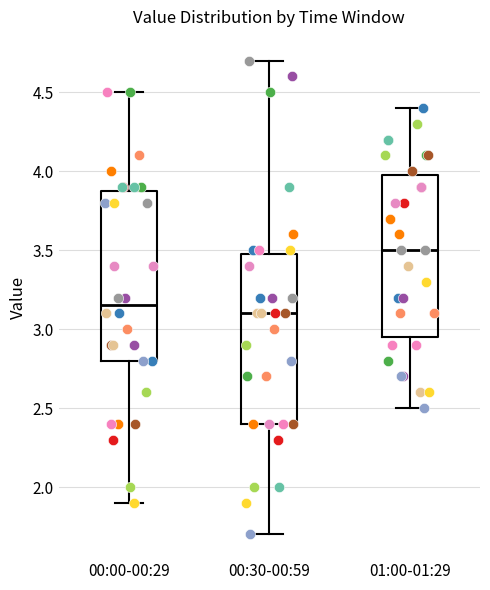

Reading left to right, transcribe this box plot: for each box, give where its median line is, the range the box spans, and where its two whiskers end, as read against the y-axis. The values are not printed on the chart, so give them approximately, as read against the axis.

00:00-00:29: median 3.15, box 2.80 to 3.90, whiskers 1.90 to 4.50
00:30-00:59: median 3.10, box 2.40 to 3.50, whiskers 1.70 to 4.70
01:00-01:29: median 3.50, box 2.95 to 4.00, whiskers 2.50 to 4.40